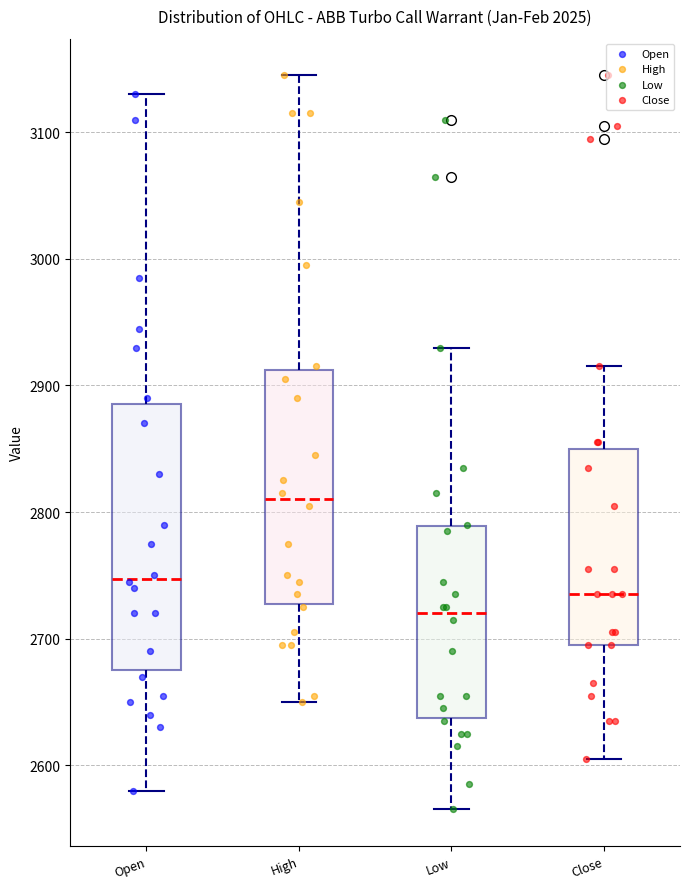

Reading left to right, transcribe this box plot: for each box, give where its median line is, the range the box spans, and where its two whiskers end, as read against the y-axis. The values are not printed on the chart, so give them approximately, as read against the axis.

Open: median 2750, box 2680 to 2890, whiskers 2580 to 3130
High: median 2810, box 2730 to 2910, whiskers 2650 to 3150
Low: median 2720, box 2640 to 2790, whiskers 2570 to 2930
Close: median 2740, box 2700 to 2850, whiskers 2610 to 2920